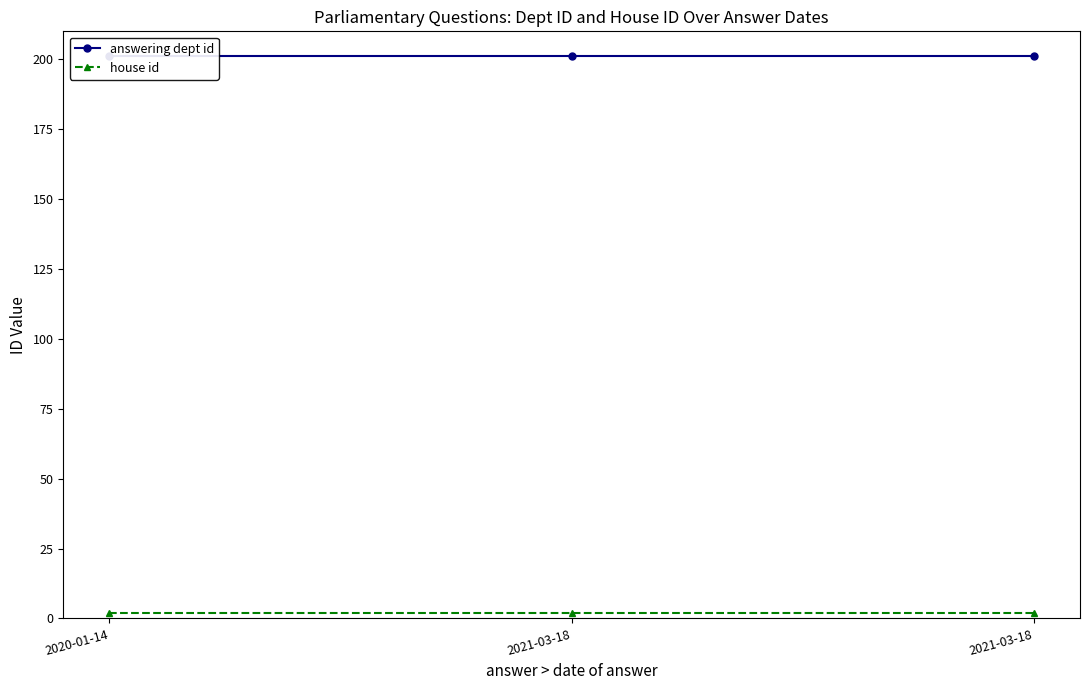

At which category does the chart reach its peak across all series?

2020-01-14